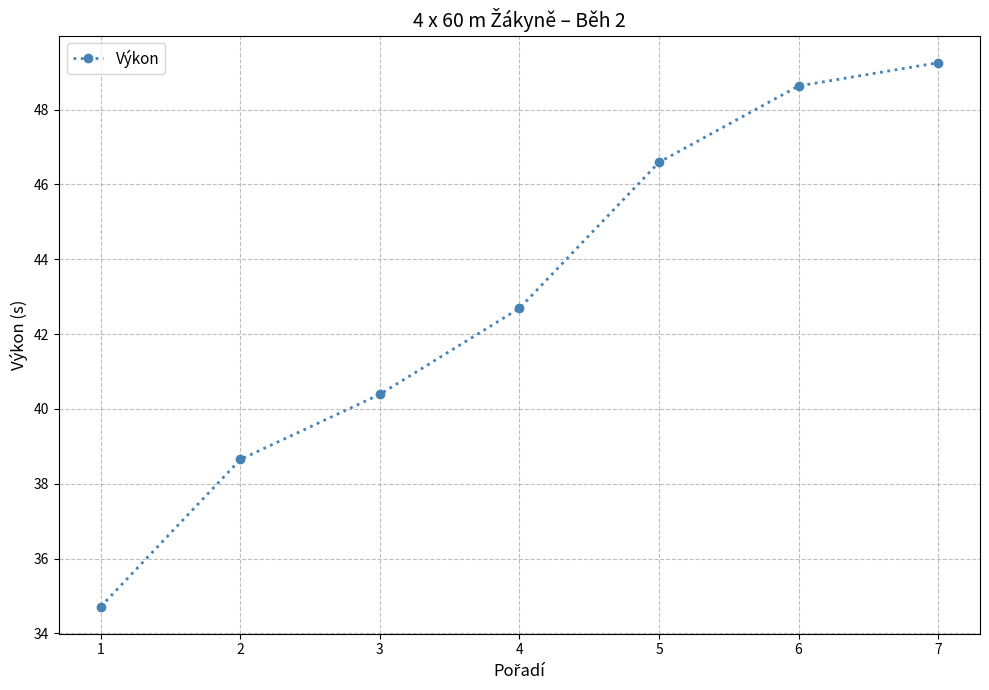

Does the chart have visible grid lines?

Yes